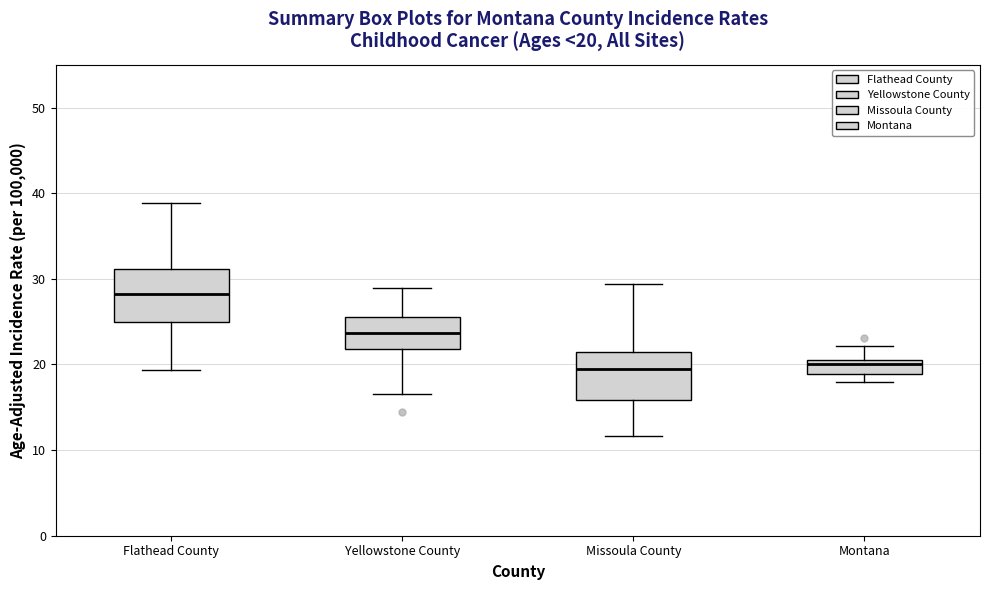

Which box has the highest median line?

Flathead County